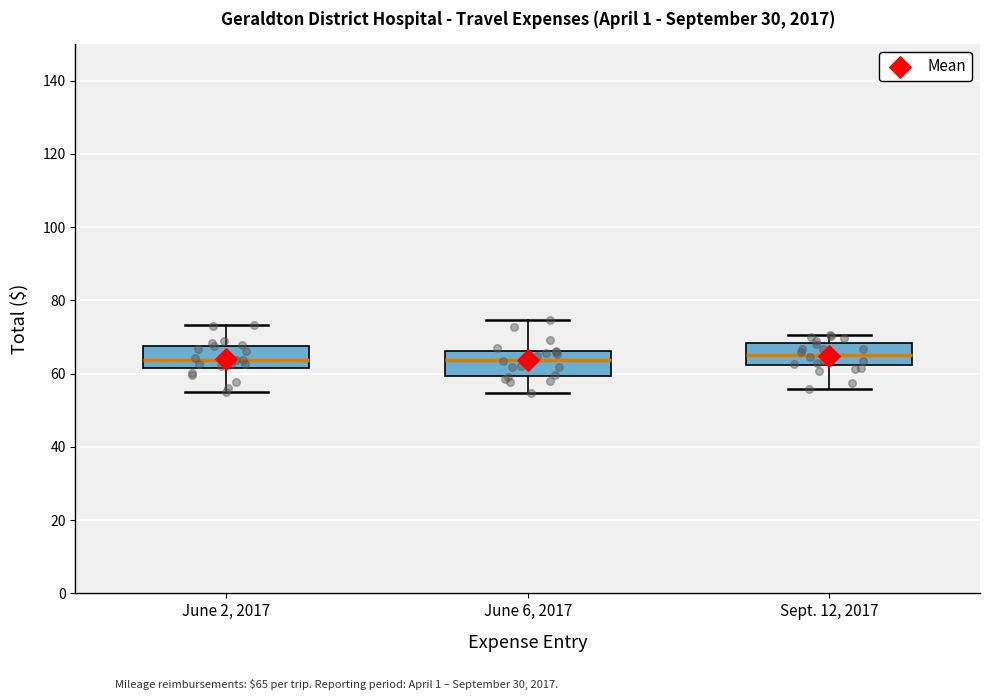

Where does the lower whisker of the box for Sept. 12, 2017 end on the y-axis? The values are not printed on the chart, so give them approximately, as read against the axis.

56